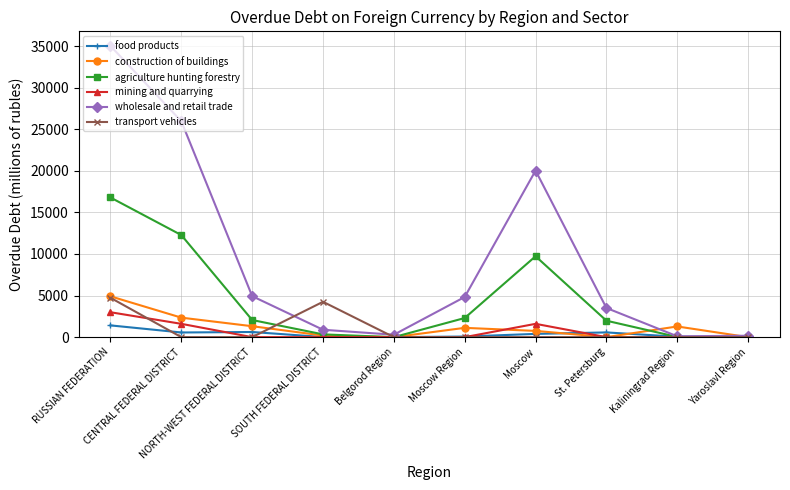

What is the label of the 10th point from the right?

RUSSIAN FEDERATION